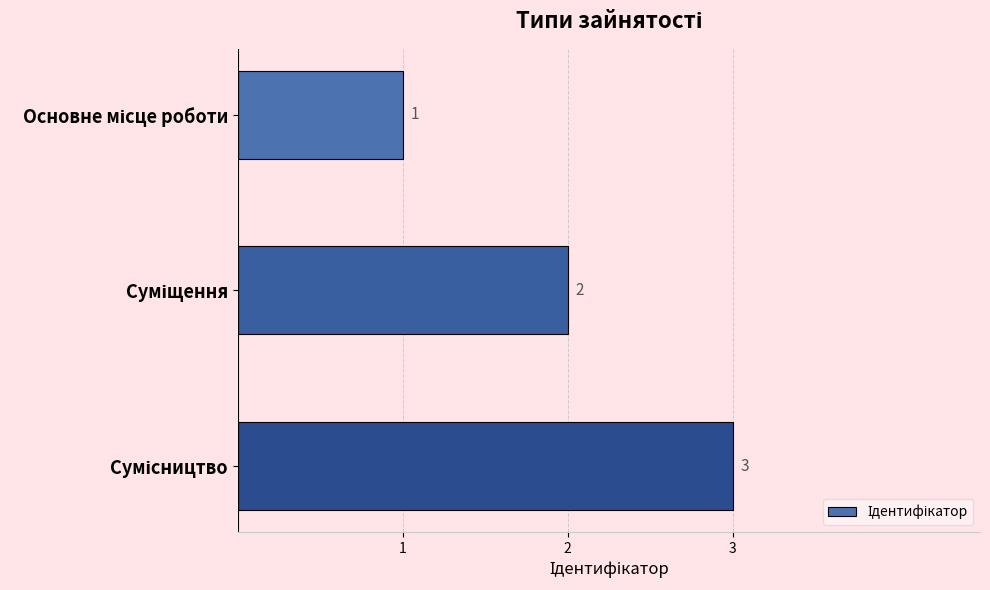

What is the sum of all values?

6